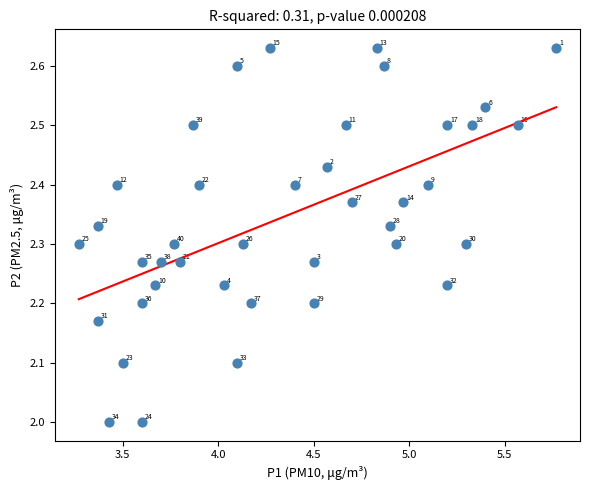

What Y value in the scatter plot is closest to 2?

2.0